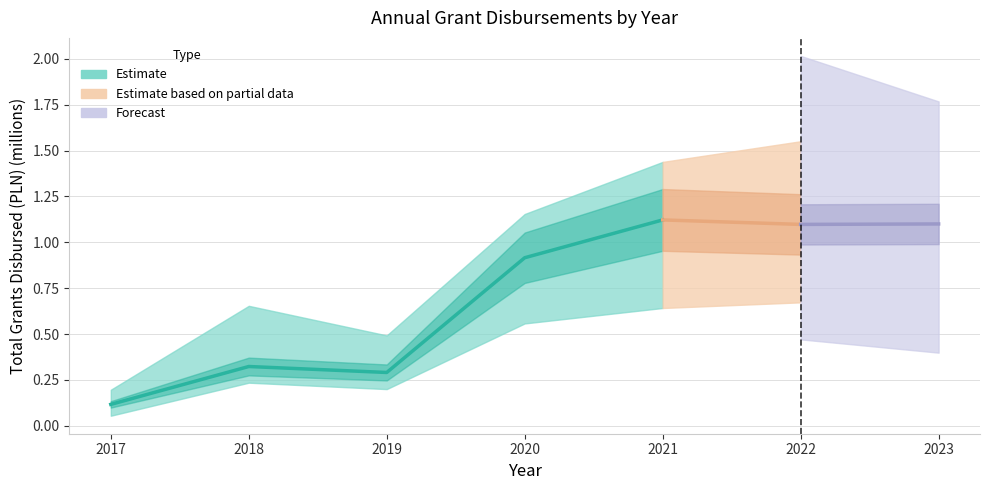

What is the difference between the maximum and minimum values?

1.0